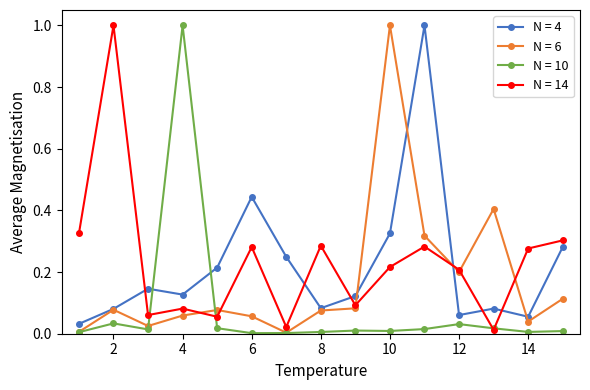

What is the maximum value shown in the chart?

1.0